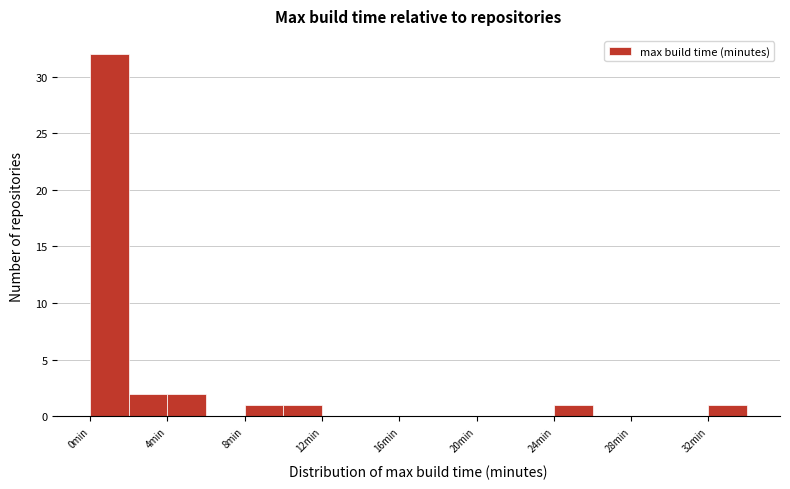

How tall is the bar that spans 32 to 34 on the x-axis? The values are not printed on the chart, so give them approximately, as read against the axis.

1